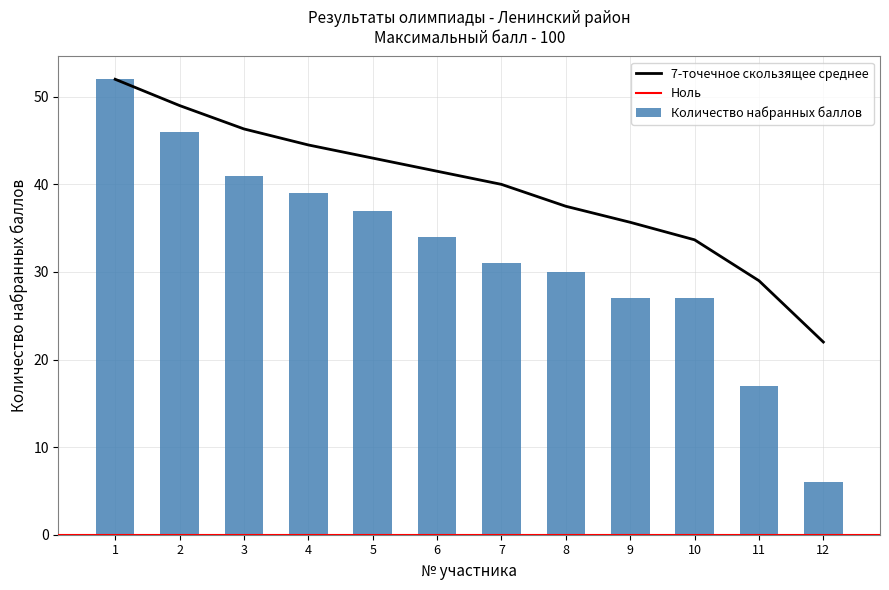

Approximately how many times larger is the value at 8 compared to 9?

1.1